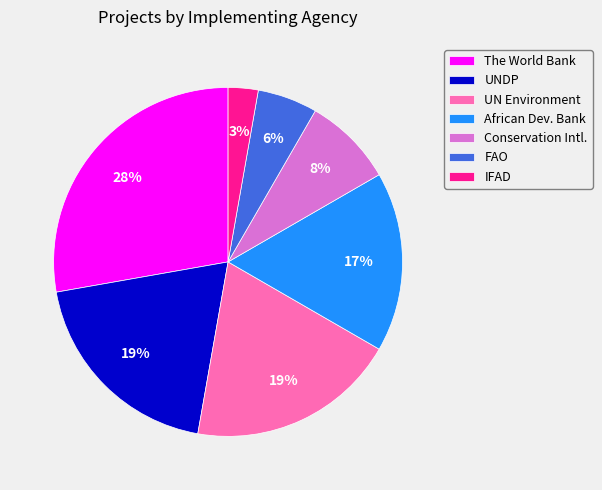

To the nearest percent, what is the combined percentage of UN Environment and The World Bank?

47%